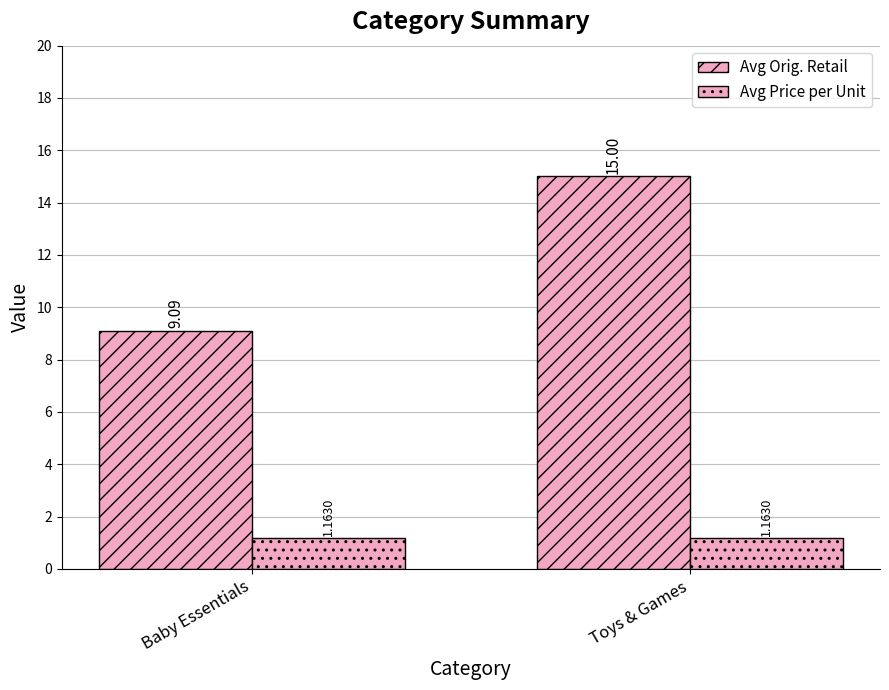

Reading left to right, what are all the values shown in this chart?

Avg Orig. Retail: Baby Essentials=9.1	Toys & Games=15.0
Avg Price per Unit: Baby Essentials=1.2	Toys & Games=1.2